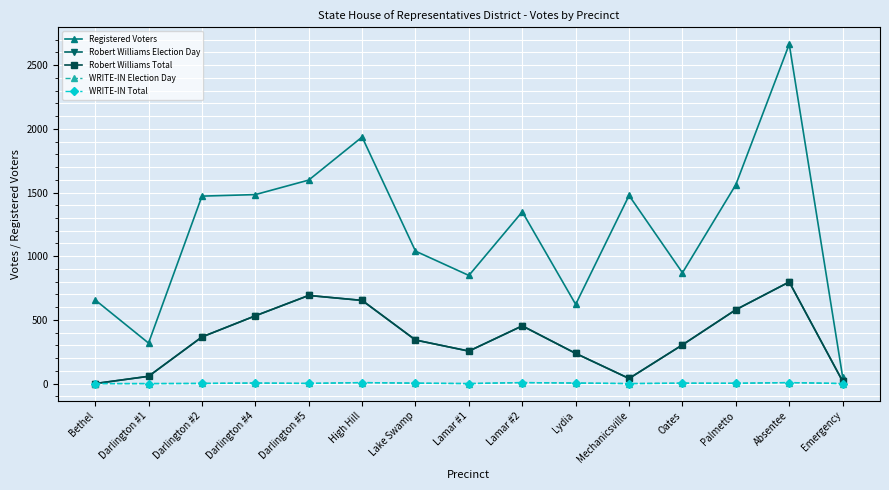

Does the chart have visible grid lines?

Yes